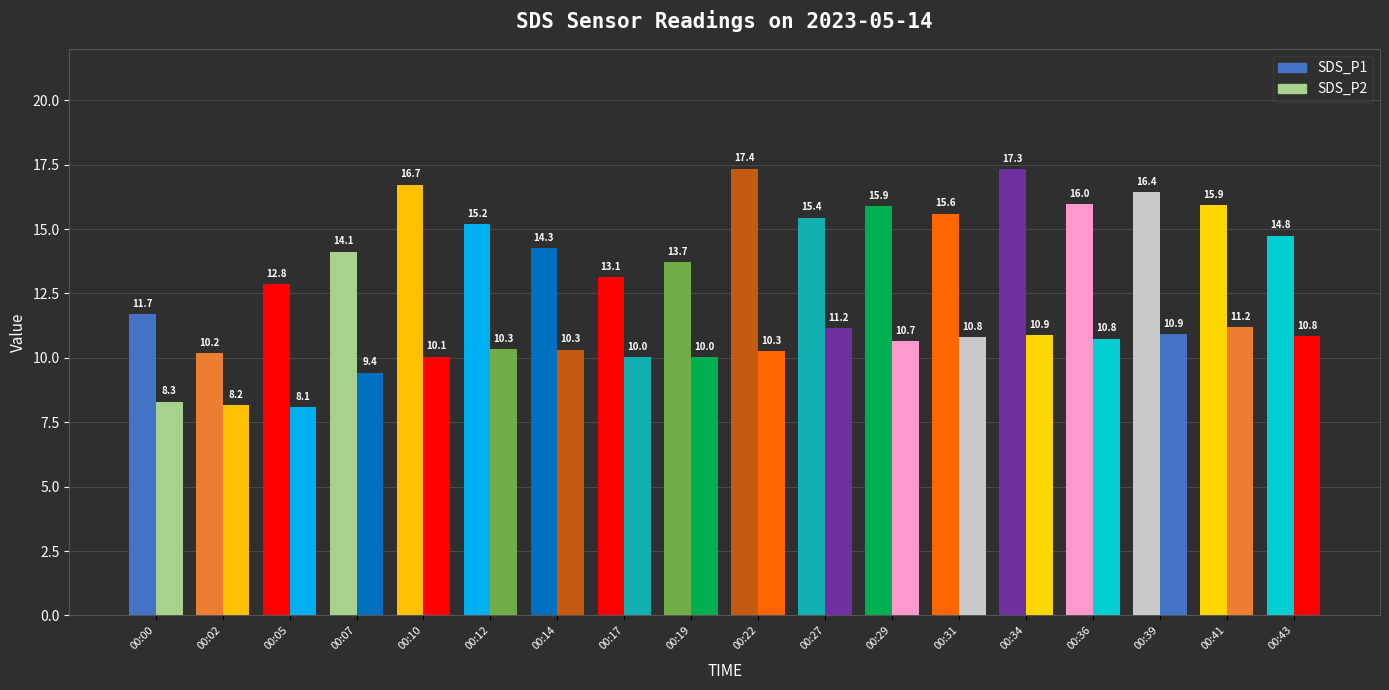

At how many categories does at least one series exceed 16?

4